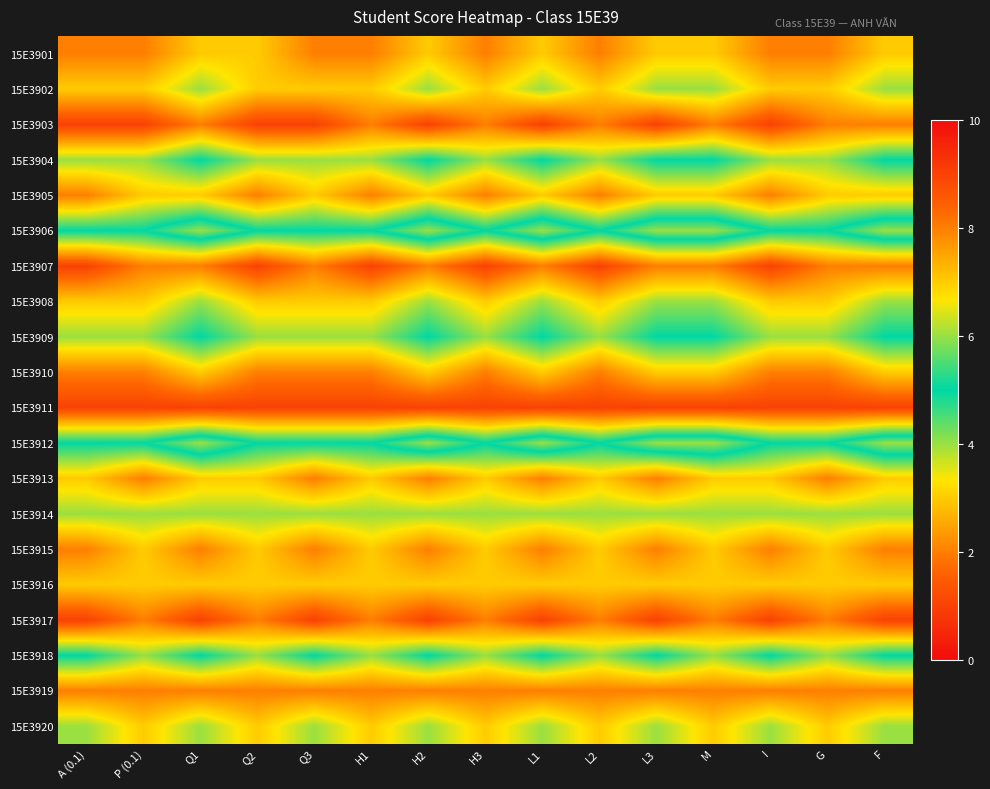

Reading right to left, transcribe all the data shown in this chart.

15E3901: F=7	G=8	I=8	M=7	L3=7	L2=8	L1=7	H3=8	H2=7	H1=8	Q3=8	Q2=7	Q1=7	P (0.1)=8	A (0.1)=8
15E3902: F=6	G=7	I=7	M=6	L3=6	L2=7	L1=6	H3=7	H2=6	H1=7	Q3=7	Q2=7	Q1=6	P (0.1)=7	A (0.1)=7
15E3903: F=8	G=8	I=9	M=8	L3=9	L2=8	L1=9	H3=8	H2=9	H1=8	Q3=9	Q2=9	Q1=8	P (0.1)=9	A (0.1)=9
15E3904: F=5	G=6	I=6	M=5	L3=5	L2=6	L1=5	H3=6	H2=5	H1=6	Q3=6	Q2=6	Q1=5	P (0.1)=6	A (0.1)=6
15E3905: F=7	G=7	I=8	M=7	L3=7	L2=8	L1=7	H3=8	H2=7	H1=8	Q3=7	Q2=8	Q1=7	P (0.1)=7	A (0.1)=8
15E3906: F=4	G=5	I=5	M=4	L3=4	L2=5	L1=4	H3=5	H2=4	H1=5	Q3=5	Q2=5	Q1=4	P (0.1)=5	A (0.1)=5
15E3907: F=8	G=8	I=9	M=8	L3=8	L2=9	L1=8	H3=9	H2=8	H1=9	Q3=8	Q2=9	Q1=8	P (0.1)=8	A (0.1)=9
15E3908: F=6	G=7	I=7	M=6	L3=6	L2=7	L1=6	H3=7	H2=6	H1=7	Q3=7	Q2=7	Q1=6	P (0.1)=7	A (0.1)=7
15E3909: F=5	G=6	I=6	M=5	L3=5	L2=6	L1=5	H3=6	H2=5	H1=6	Q3=6	Q2=6	Q1=5	P (0.1)=6	A (0.1)=6
15E3910: F=7	G=8	I=8	M=7	L3=7	L2=8	L1=7	H3=8	H2=7	H1=8	Q3=8	Q2=8	Q1=7	P (0.1)=8	A (0.1)=8
15E3911: F=9	G=9	I=9	M=9	L3=9	L2=9	L1=9	H3=9	H2=9	H1=9	Q3=9	Q2=9	Q1=9	P (0.1)=9	A (0.1)=9
15E3912: F=4	G=5	I=5	M=4	L3=4	L2=5	L1=4	H3=5	H2=4	H1=5	Q3=5	Q2=5	Q1=4	P (0.1)=5	A (0.1)=5
15E3913: F=7	G=8	I=7	M=7	L3=8	L2=7	L1=8	H3=7	H2=8	H1=7	Q3=8	Q2=7	Q1=7	P (0.1)=8	A (0.1)=7
15E3914: F=6	G=6	I=6	M=6	L3=6	L2=6	L1=6	H3=6	H2=6	H1=6	Q3=6	Q2=6	Q1=6	P (0.1)=6	A (0.1)=6
15E3915: F=8	G=7	I=8	M=7	L3=8	L2=7	L1=8	H3=7	H2=8	H1=7	Q3=8	Q2=7	Q1=8	P (0.1)=7	A (0.1)=8
15E3916: F=7	G=7	I=7	M=7	L3=7	L2=7	L1=7	H3=7	H2=7	H1=7	Q3=7	Q2=7	Q1=7	P (0.1)=7	A (0.1)=7
15E3917: F=9	G=8	I=9	M=8	L3=9	L2=8	L1=9	H3=8	H2=9	H1=8	Q3=9	Q2=8	Q1=9	P (0.1)=8	A (0.1)=9
15E3918: F=5	G=6	I=5	M=6	L3=5	L2=6	L1=5	H3=6	H2=5	H1=6	Q3=5	Q2=6	Q1=5	P (0.1)=6	A (0.1)=5
15E3919: F=8	G=8	I=8	M=8	L3=8	L2=8	L1=8	H3=8	H2=8	H1=8	Q3=8	Q2=8	Q1=8	P (0.1)=8	A (0.1)=8
15E3920: F=6	G=7	I=6	M=7	L3=6	L2=7	L1=6	H3=7	H2=6	H1=7	Q3=6	Q2=7	Q1=6	P (0.1)=7	A (0.1)=6